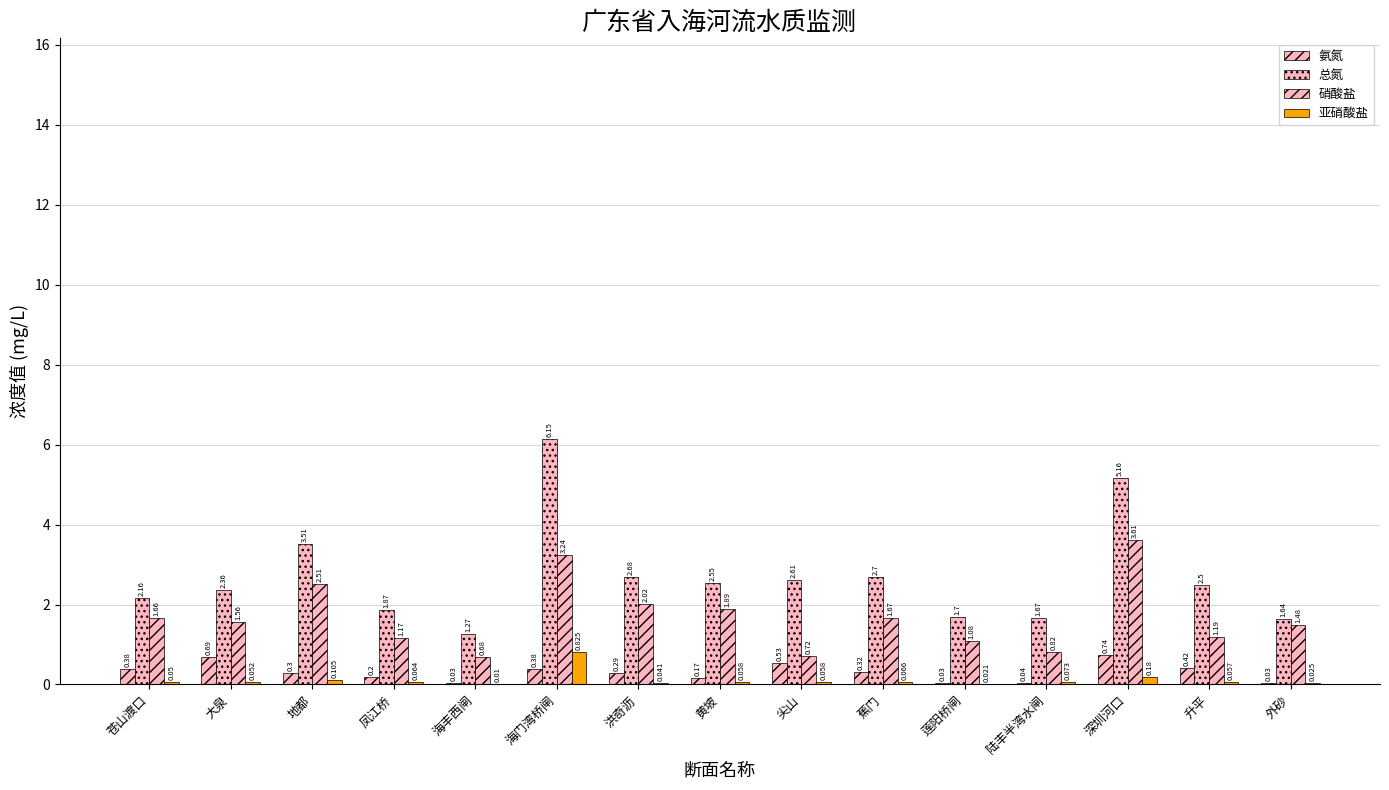

The 氨氮 series shows 0.6 at 海门湾桥闸. True or false?

False